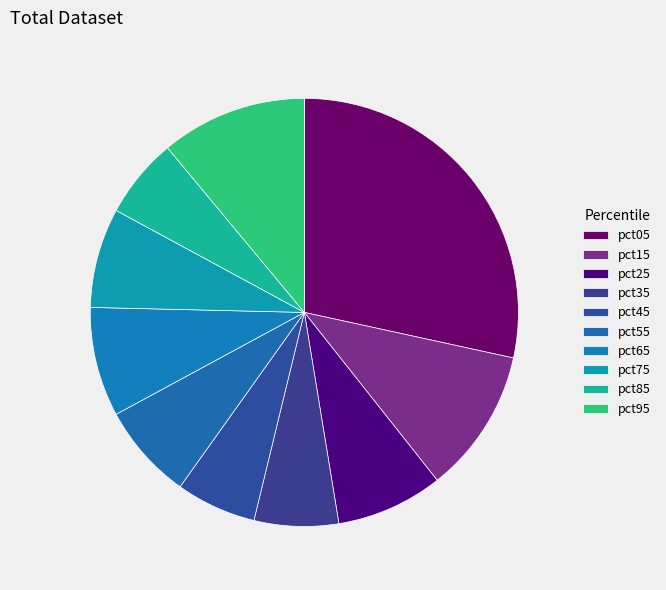

Rank the categories by value from highest to lowest.

pct05, pct95, pct15, pct65, pct25, pct75, pct55, pct35, pct45, pct85